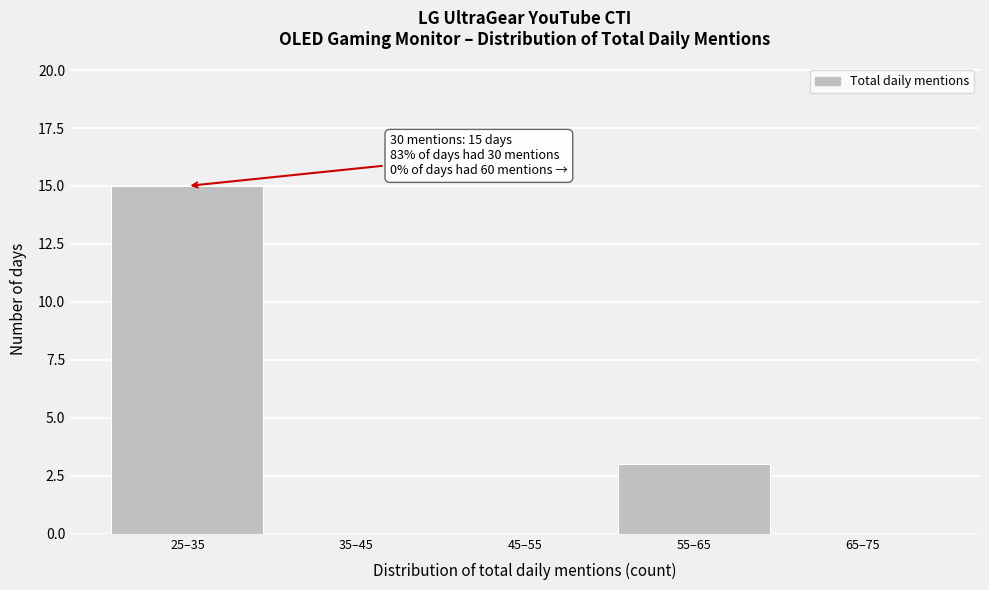

Reading left to right, transcribe all the data shown in this chart.

25–35=15	35–45=0	45–55=0	55–65=3	65–75=0